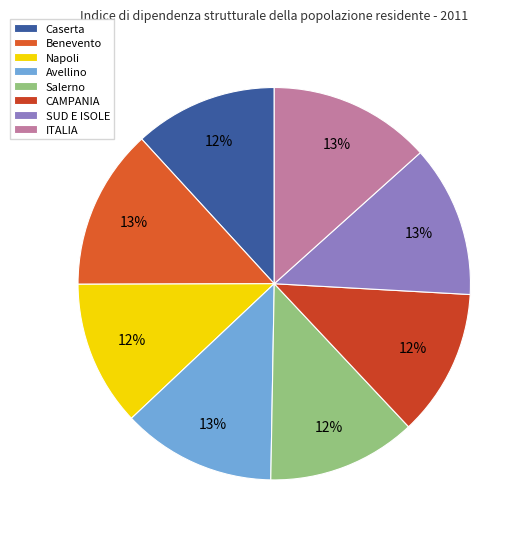

Rank the categories by value from highest to lowest.

ITALIA, Benevento, Avellino, SUD E ISOLE, Salerno, CAMPANIA, Napoli, Caserta